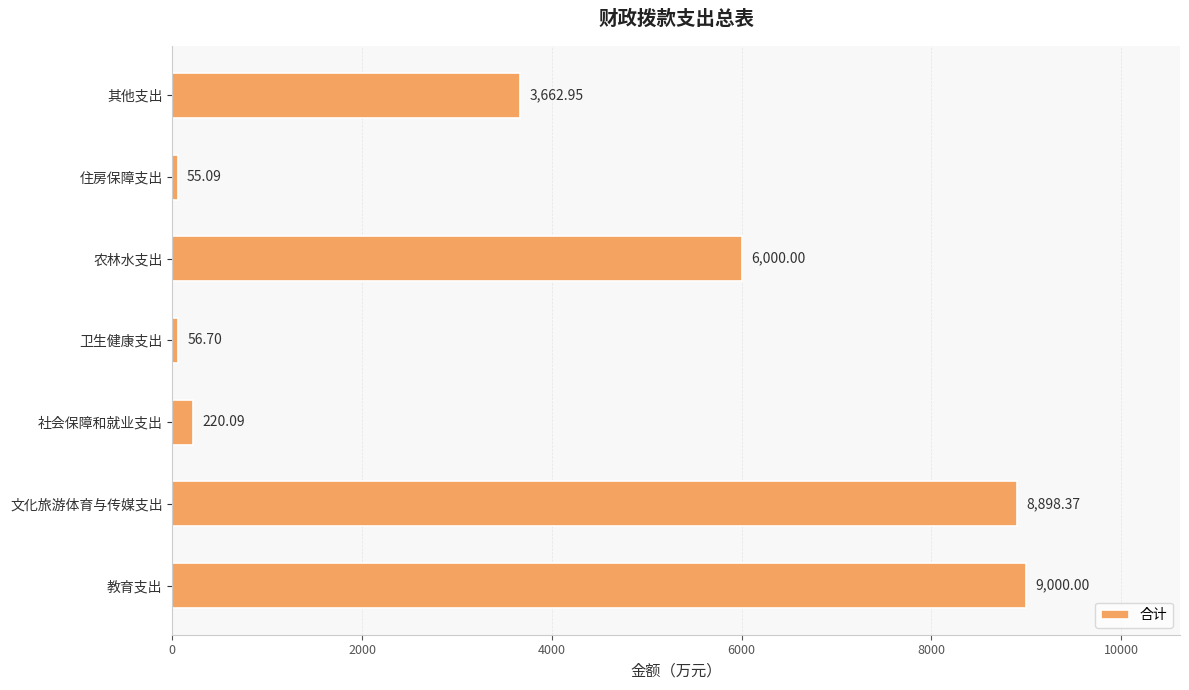

Approximately how many times larger is the value at 教育支出 compared to 住房保障支出?

163.4